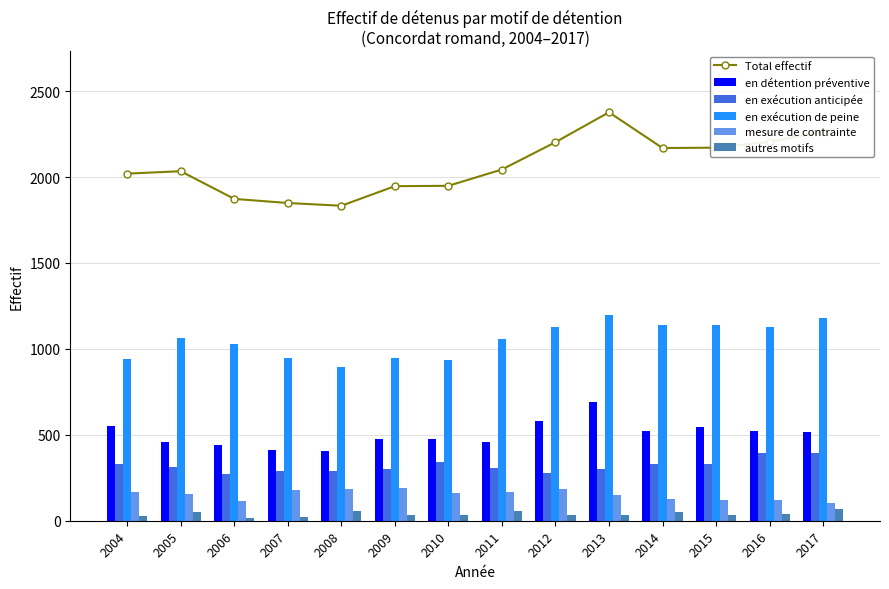

Count the number of data series in this chart.

6